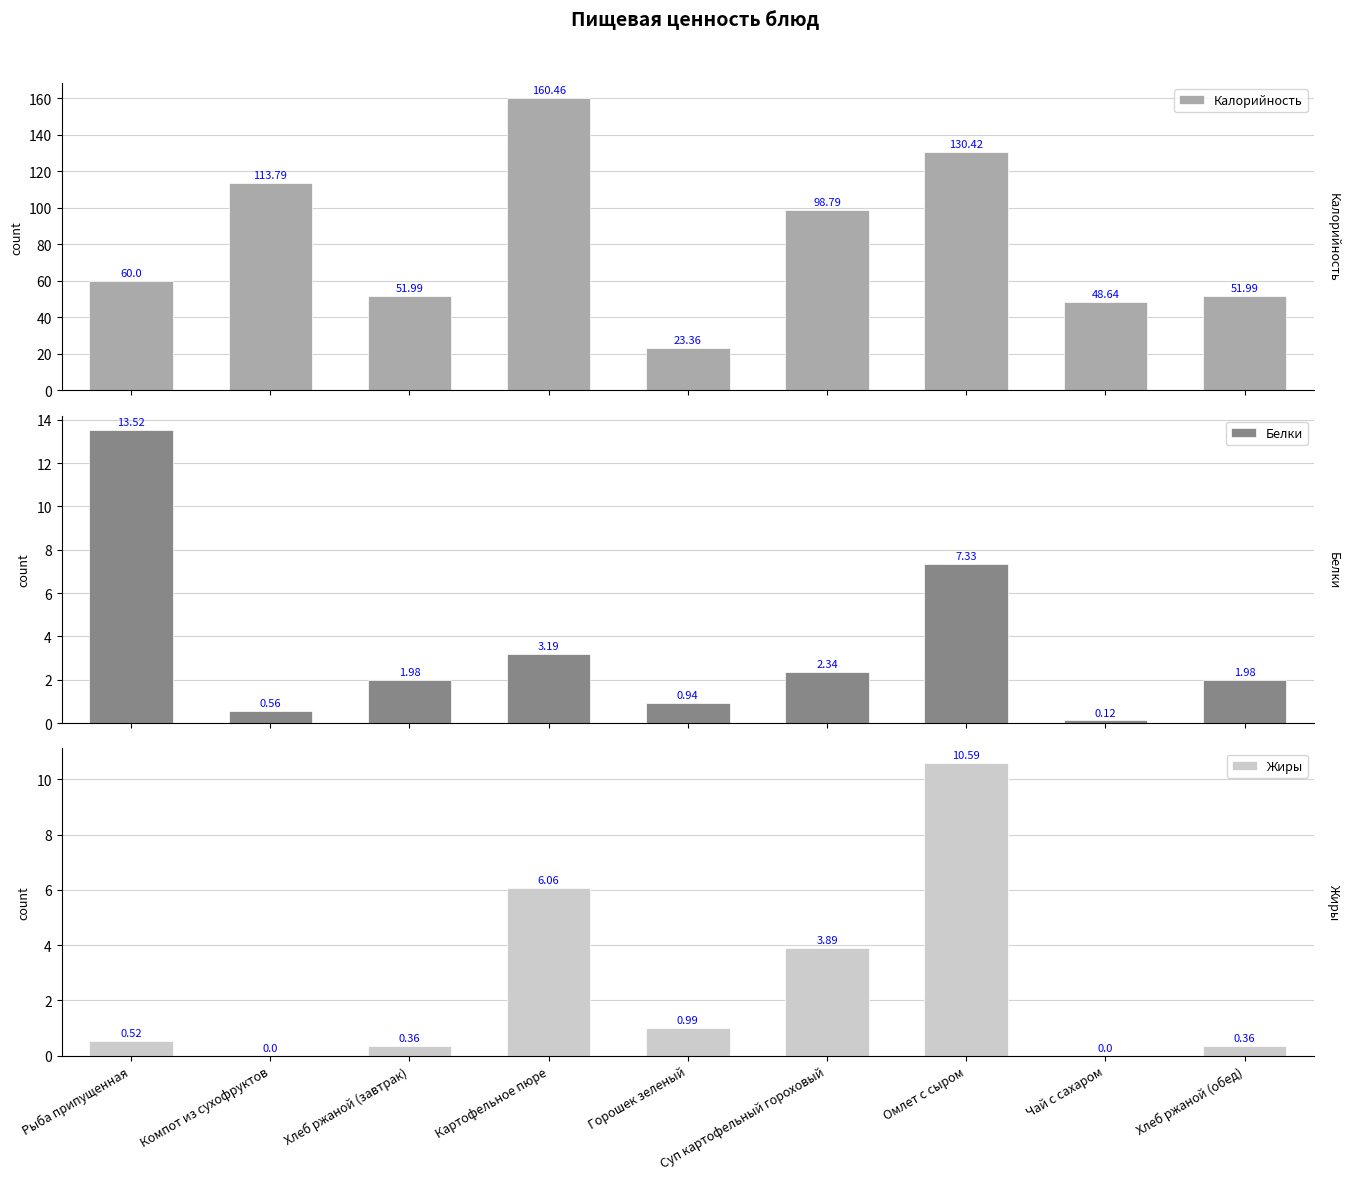

At which category is the sum across all series the highest?

Картофельное пюре